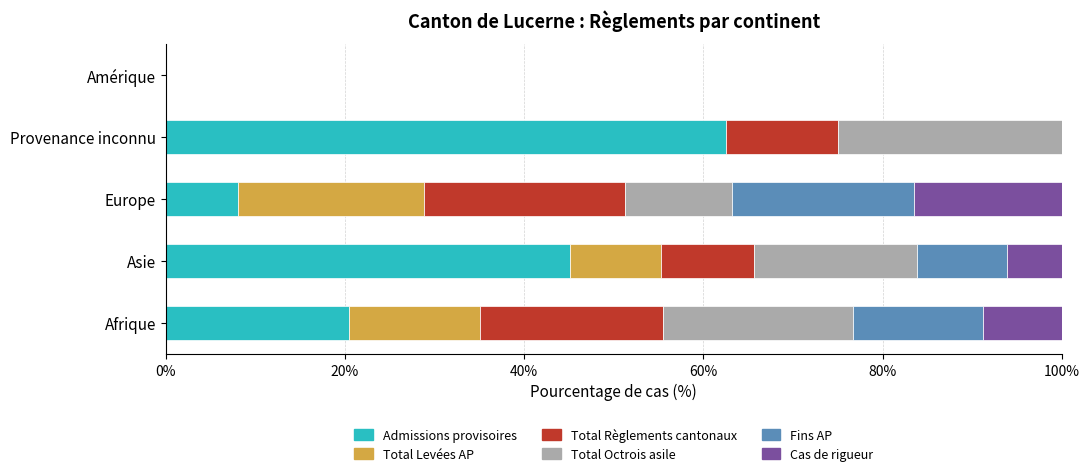

What is the total value across all series at Provenance inconnu?

100.0